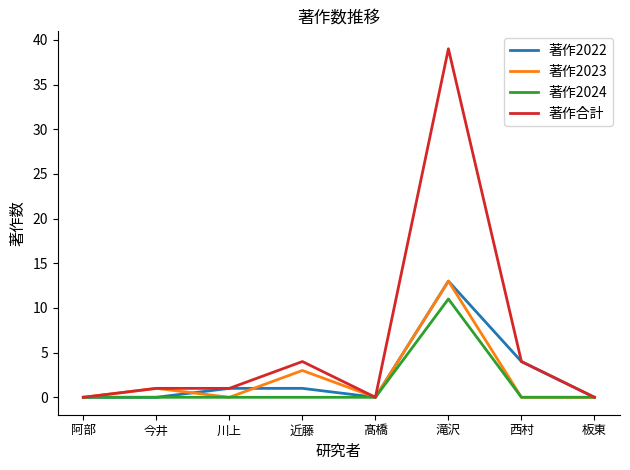

At which label does 著作2023 reach its peak?

滝沢